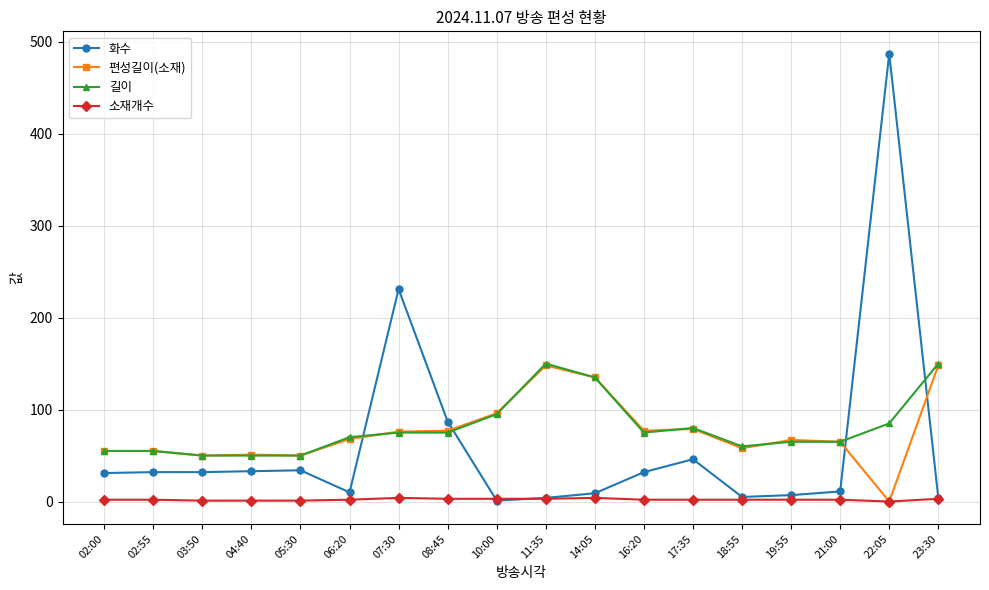

At which category does the chart reach its peak across all series?

22:05